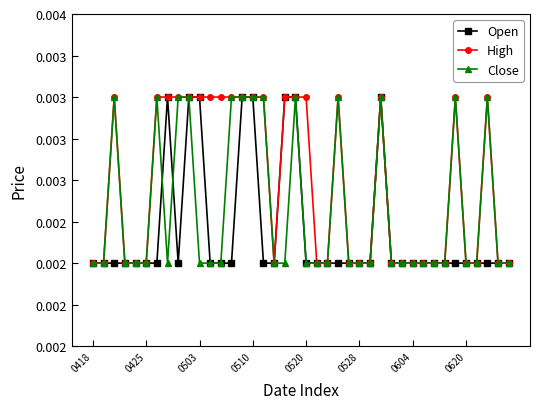

What are all the series names shown in the legend?

Open, High, Close